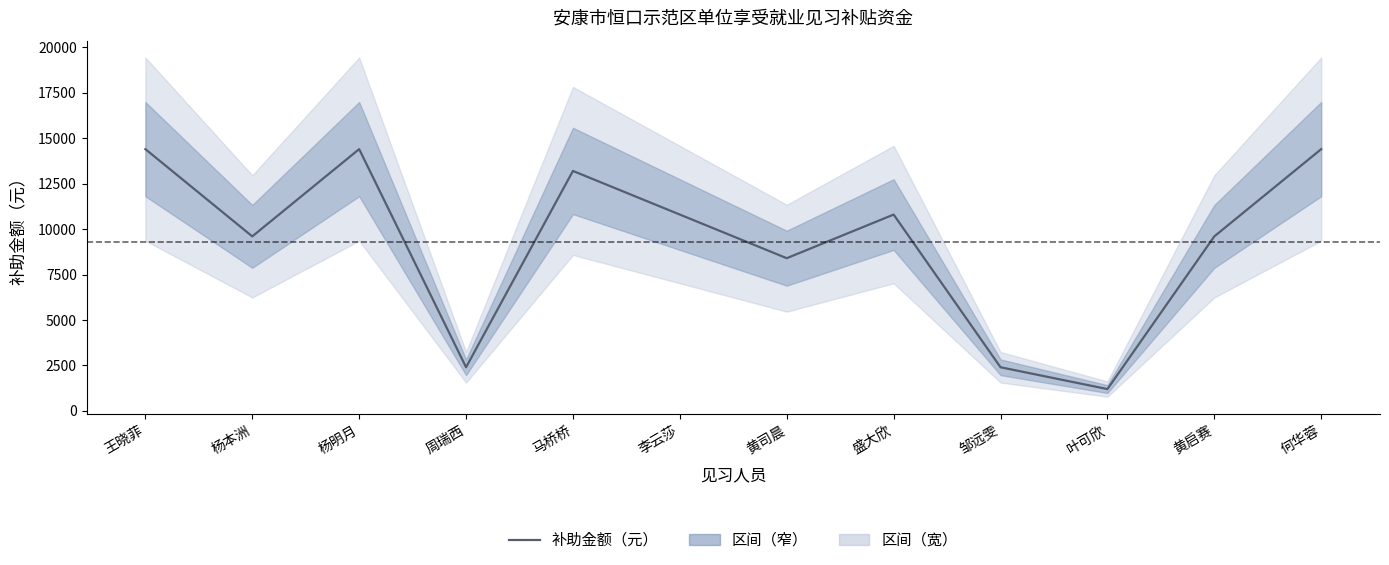

Reading left to right, extract all data points from this chart.

王晓菲=14400	杨本洲=9600	杨明月=14400	周瑞西=2400	马桥桥=13200	李云莎=10800	黄司晨=8400	盛大欣=10800	邹远雯=2400	叶可欣=1200	黄启赛=9600	何华蓉=14400